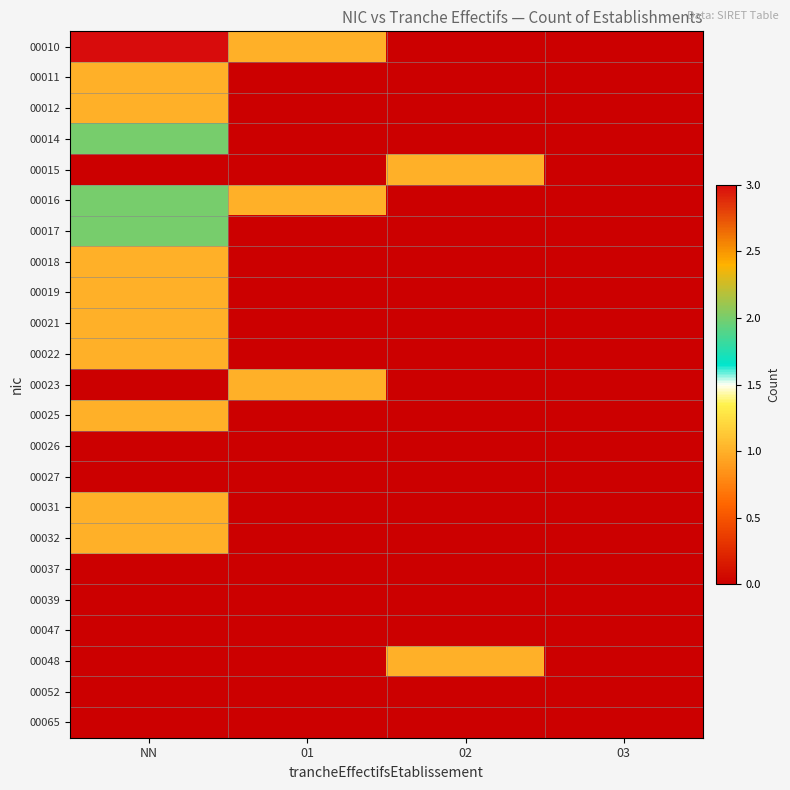

Which has a higher value, 01 or NN?

NN